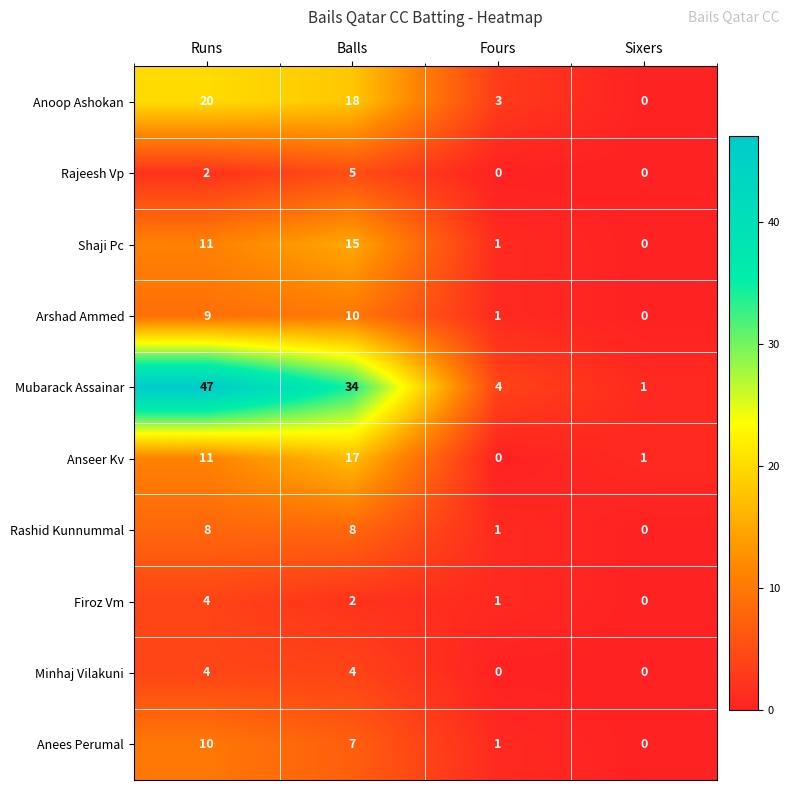

What is the maximum value for Rajeesh Vp?

5